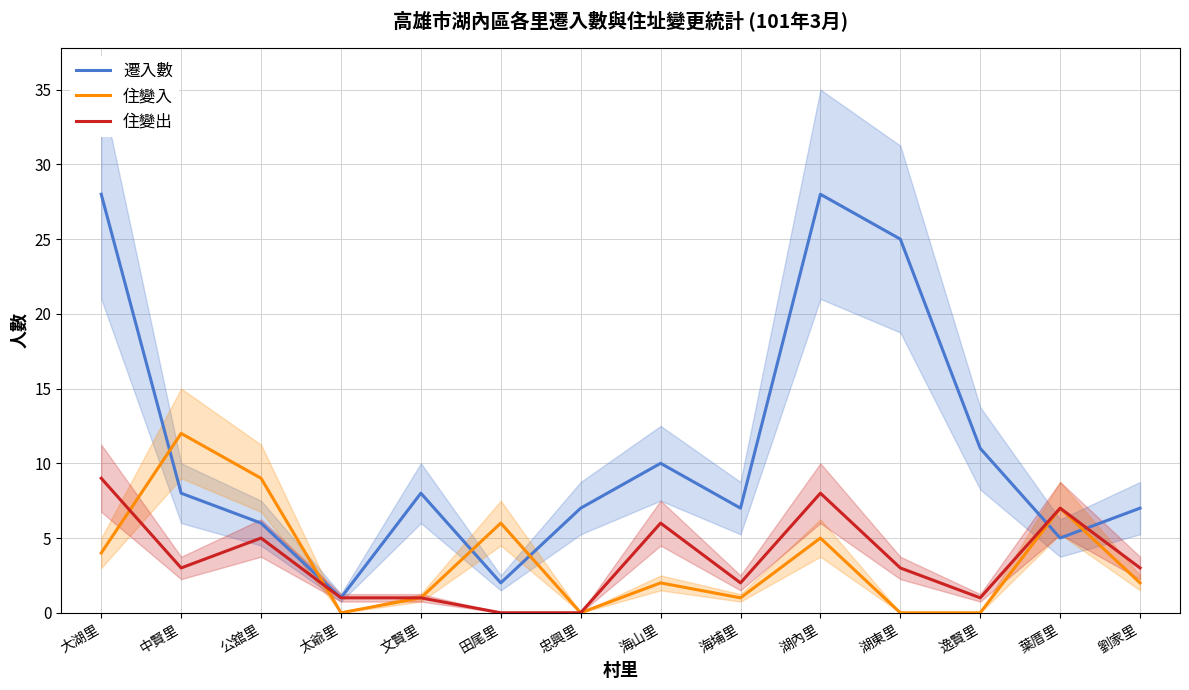

True or false: 住變出 has a value of 6 at 忠興里.

False